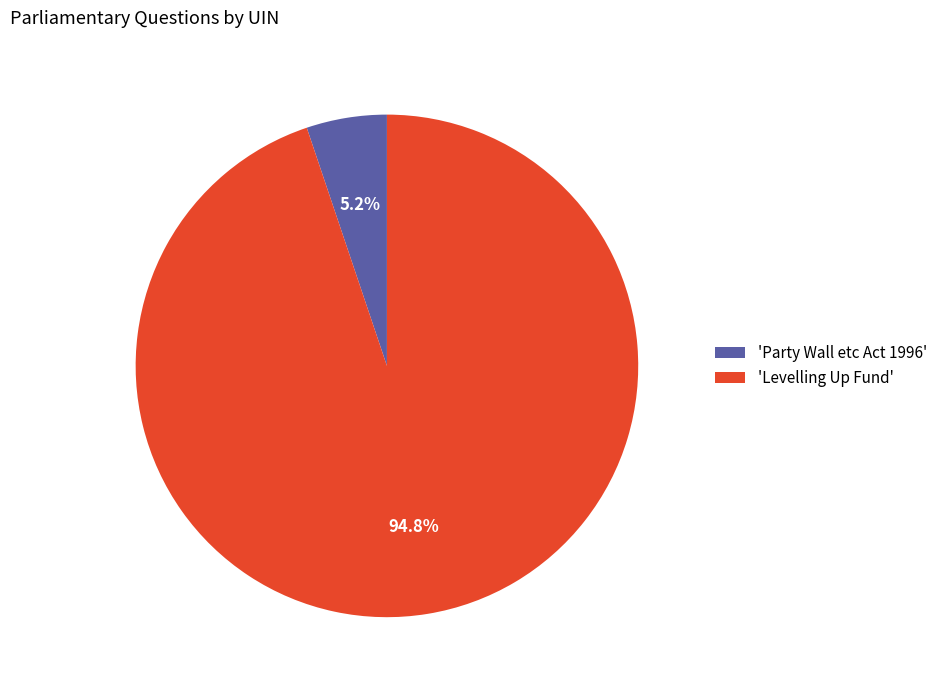

Does any single category account for the majority?

Yes